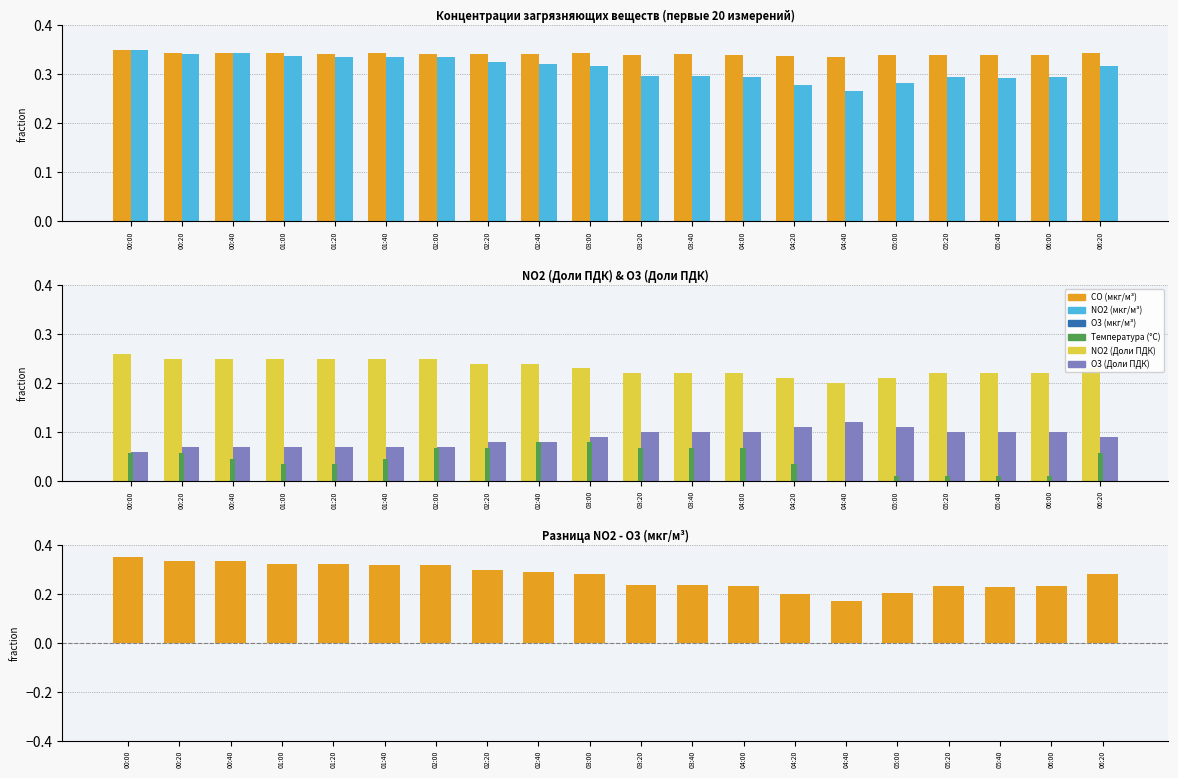

What is the spread (max minus min) of values at 01:00?

0.3